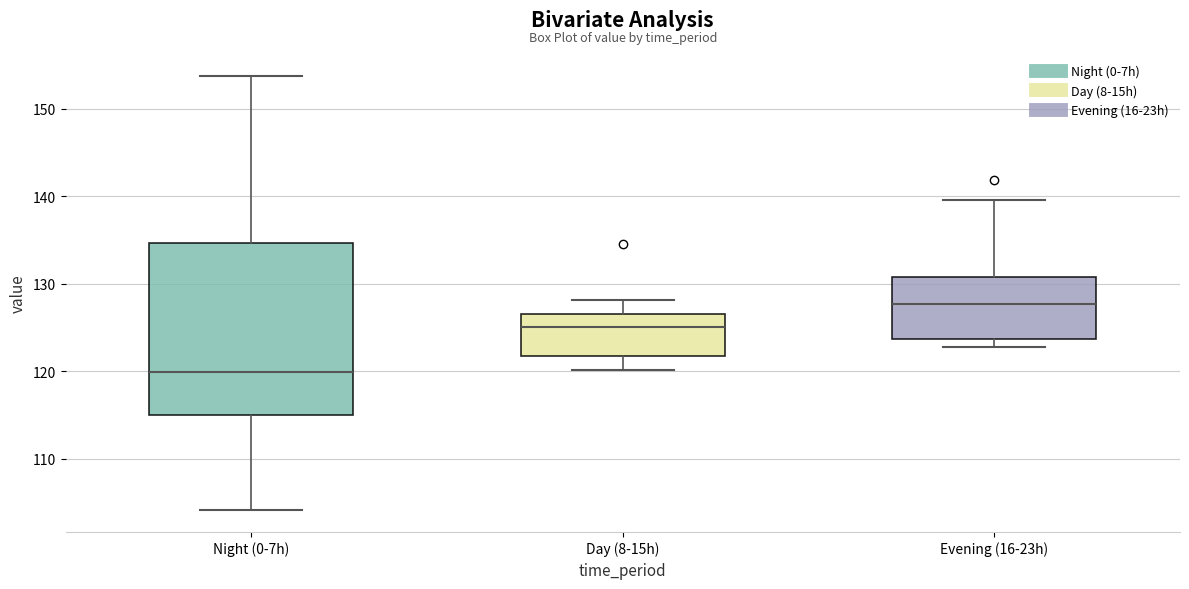

Which box's median line is the lowest?

Night (0-7h)